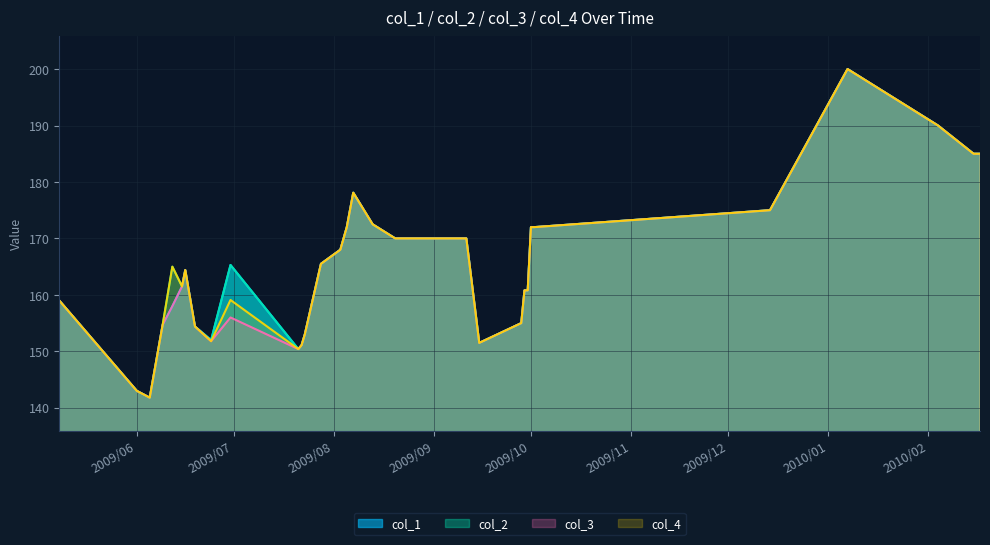

At how many categories does at least one series exceed 176?

6